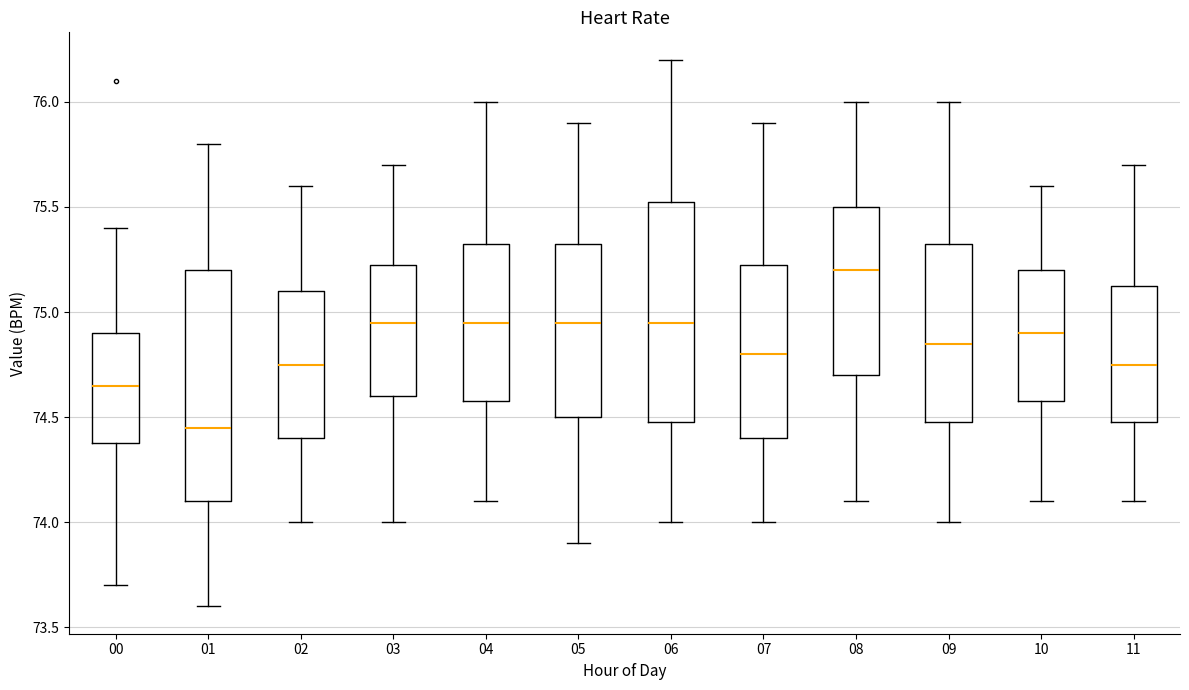

Reading left to right, read every box against the y-axis: the position of its median line, the range the box covers, and the ends of its whiskers. The values are not printed on the chart, so give them approximately, as read against the axis.

00: median 74.65, box 74.40 to 74.90, whiskers 73.70 to 75.40
01: median 74.45, box 74.10 to 75.20, whiskers 73.60 to 75.80
02: median 74.75, box 74.40 to 75.10, whiskers 74.00 to 75.60
03: median 74.95, box 74.60 to 75.25, whiskers 74.00 to 75.70
04: median 74.95, box 74.60 to 75.35, whiskers 74.10 to 76.00
05: median 74.95, box 74.50 to 75.35, whiskers 73.90 to 75.90
06: median 74.95, box 74.50 to 75.55, whiskers 74.00 to 76.20
07: median 74.80, box 74.40 to 75.25, whiskers 74.00 to 75.90
08: median 75.20, box 74.70 to 75.50, whiskers 74.10 to 76.00
09: median 74.85, box 74.50 to 75.35, whiskers 74.00 to 76.00
10: median 74.90, box 74.60 to 75.20, whiskers 74.10 to 75.60
11: median 74.75, box 74.50 to 75.15, whiskers 74.10 to 75.70